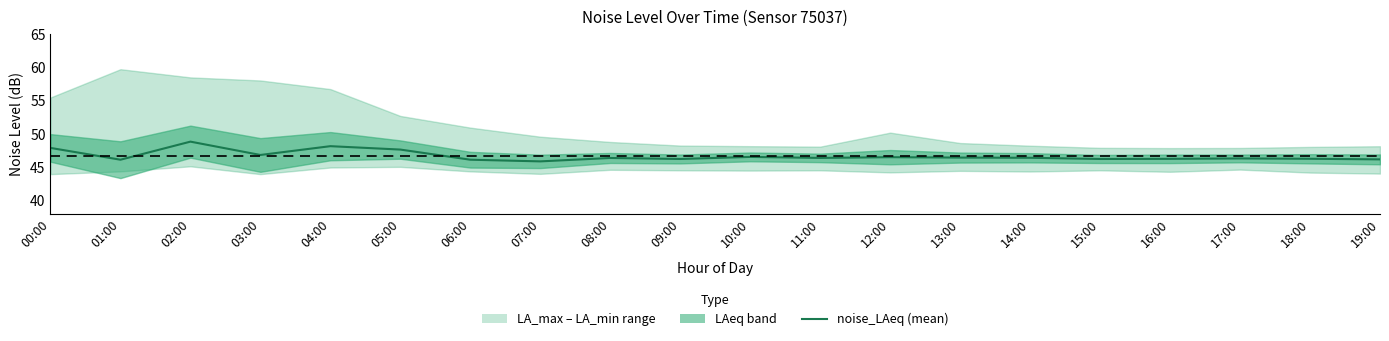

Reading left to right, list all the values displayed in this chart.

47.9	46.1	48.8	46.8	48.1	47.6	46.1	45.9	46.4	46.2	46.5	46.4	46.5	46.4	46.4	46.2	46.2	46.3	46.2	46.2